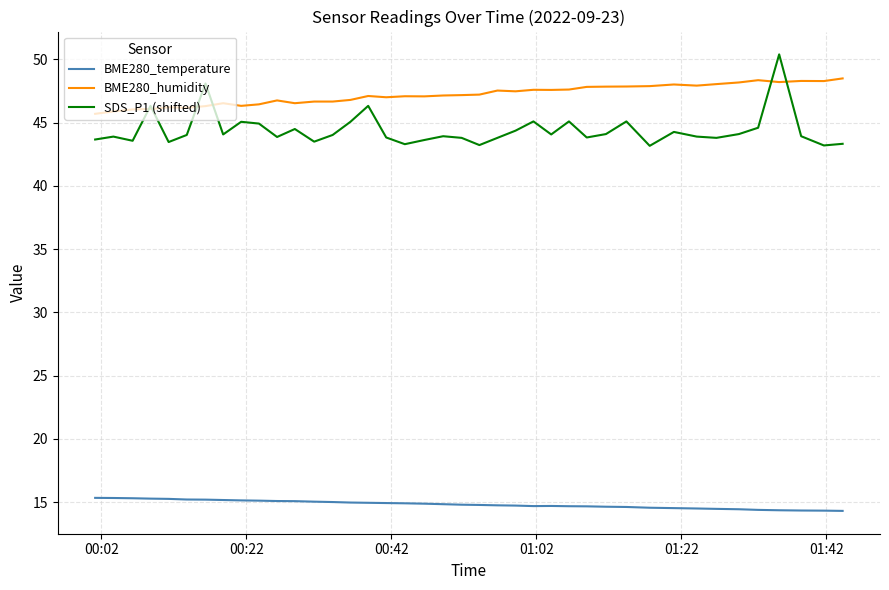

True or false: SDS_P1 (shifted) and BME280_humidity intersect in this chart.

True